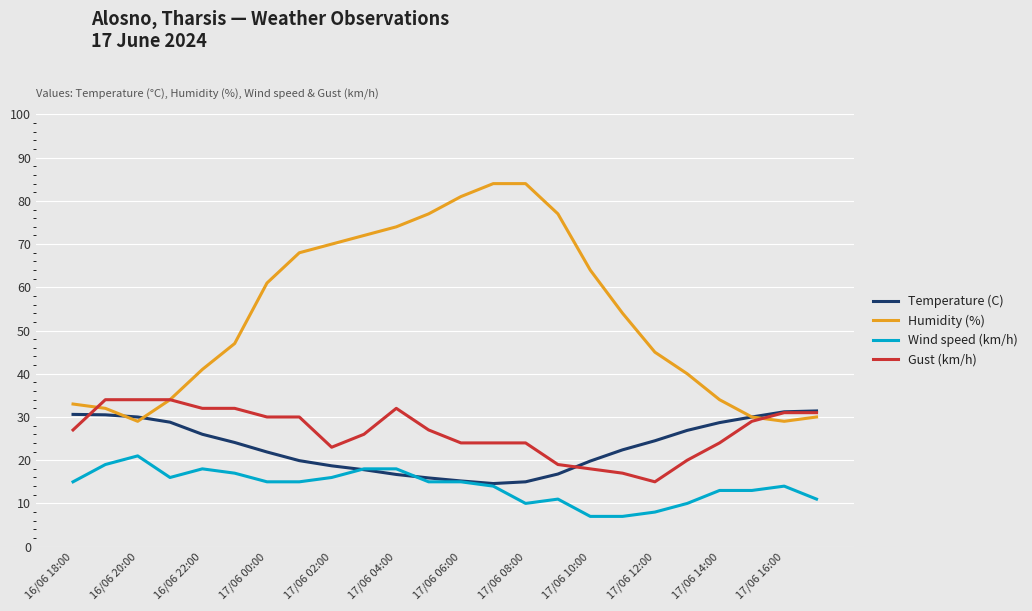

What is the average value of the Humidity (%) series?

53.8